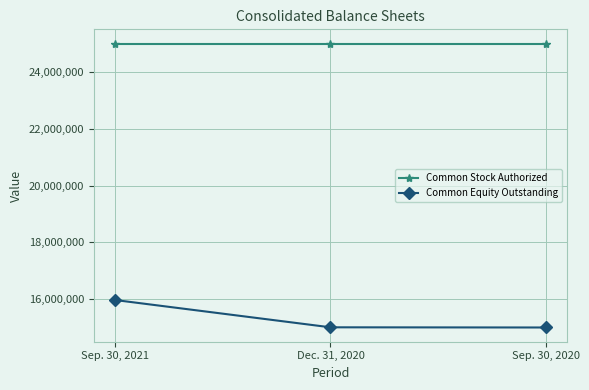

The Common Equity Outstanding series shows 15005881 at Sep. 30, 2020. True or false?

True